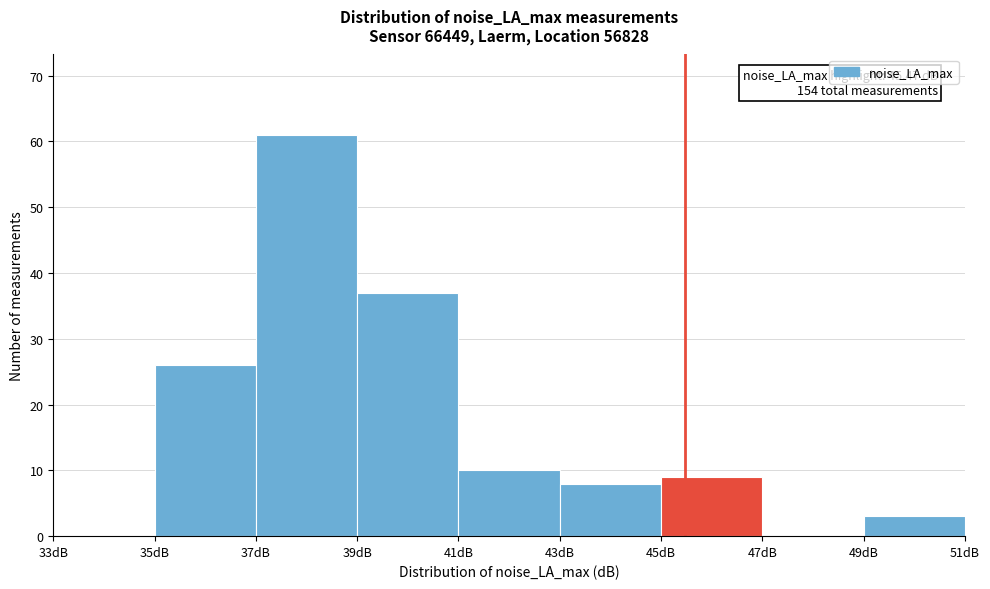

Which range on the x-axis has the tallest bar?

37 to 39